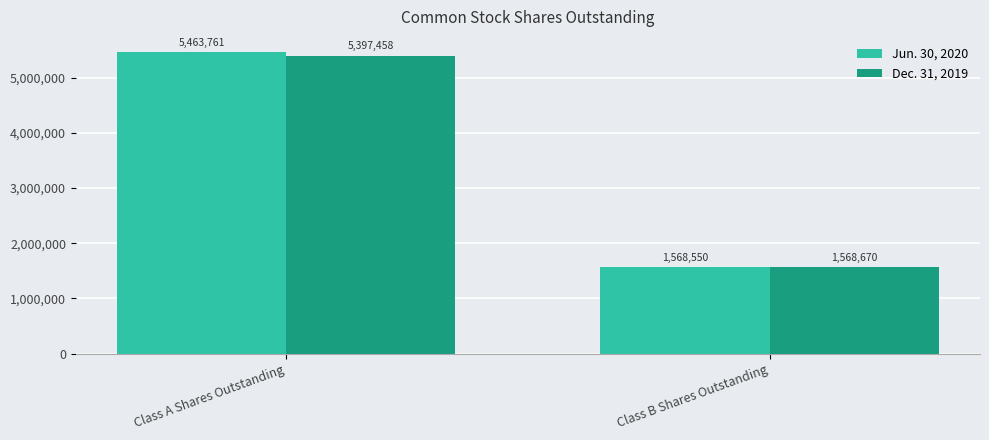

Reading right to left, what are all the values shown in this chart?

Jun. 30, 2020: Class B Shares Outstanding=1568550	Class A Shares Outstanding=5463761
Dec. 31, 2019: Class B Shares Outstanding=1568670	Class A Shares Outstanding=5397458